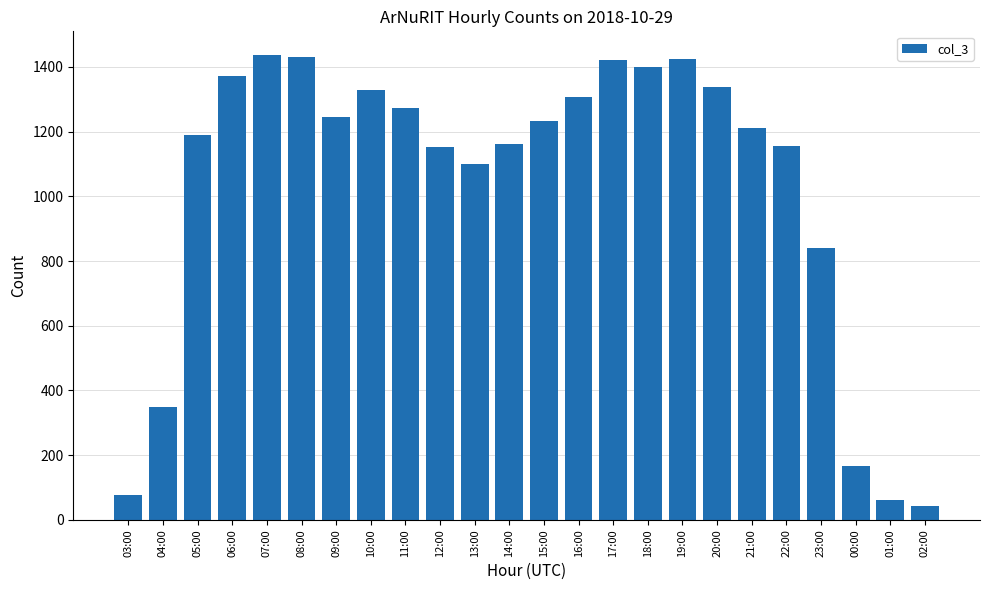

What is the sum of all values?

24715